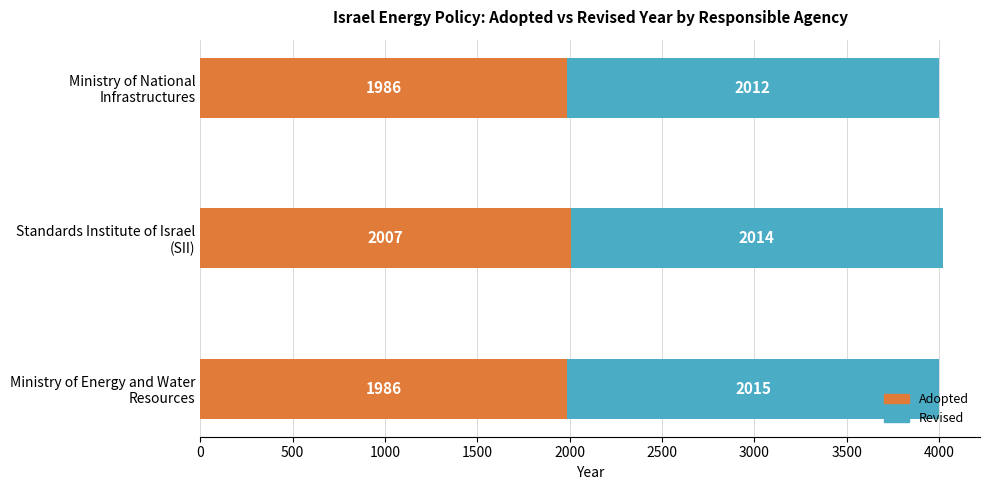

What is the maximum value for Adopted?

2007